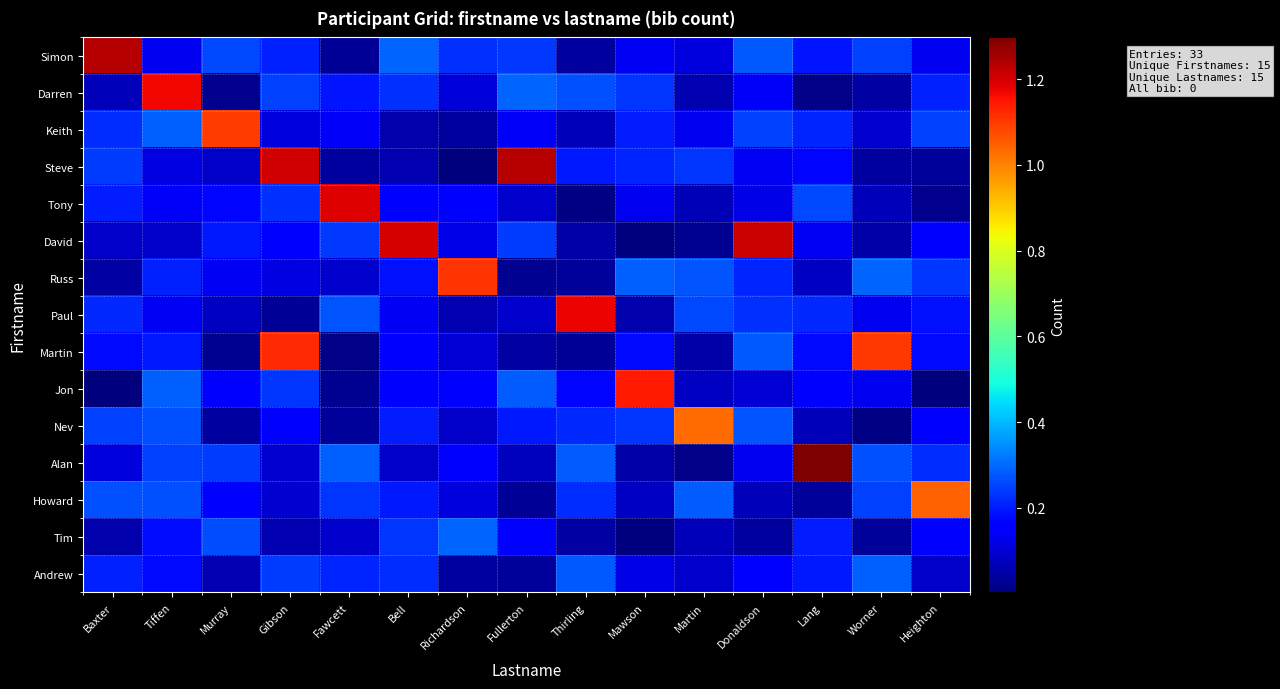

Count the number of categories in the chart.

15